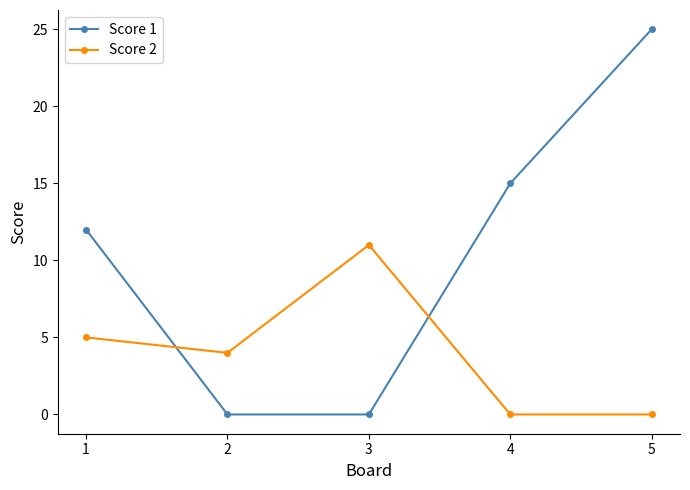

Which series has the widest spread of values?

Score 1